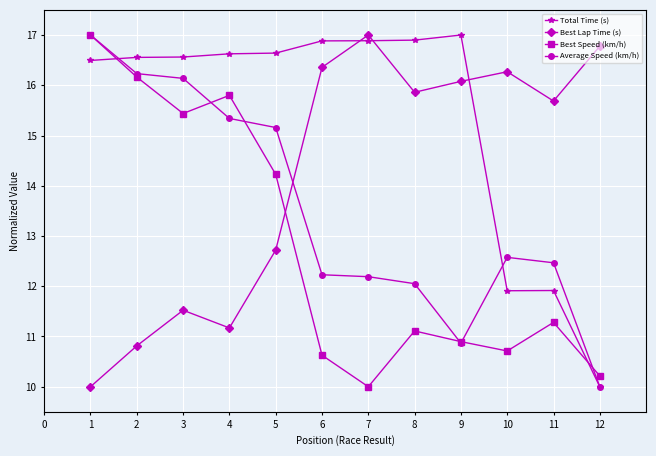

How many categories are shown in the chart?

12